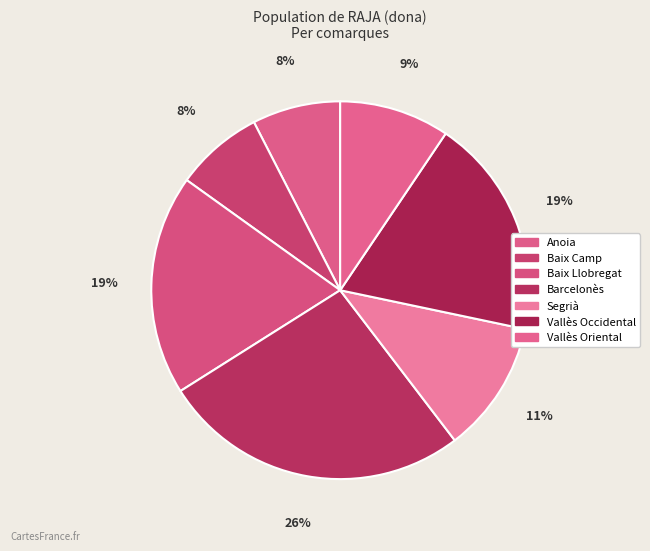

Which has a higher value, Barcelonès or Vallès Oriental?

Barcelonès